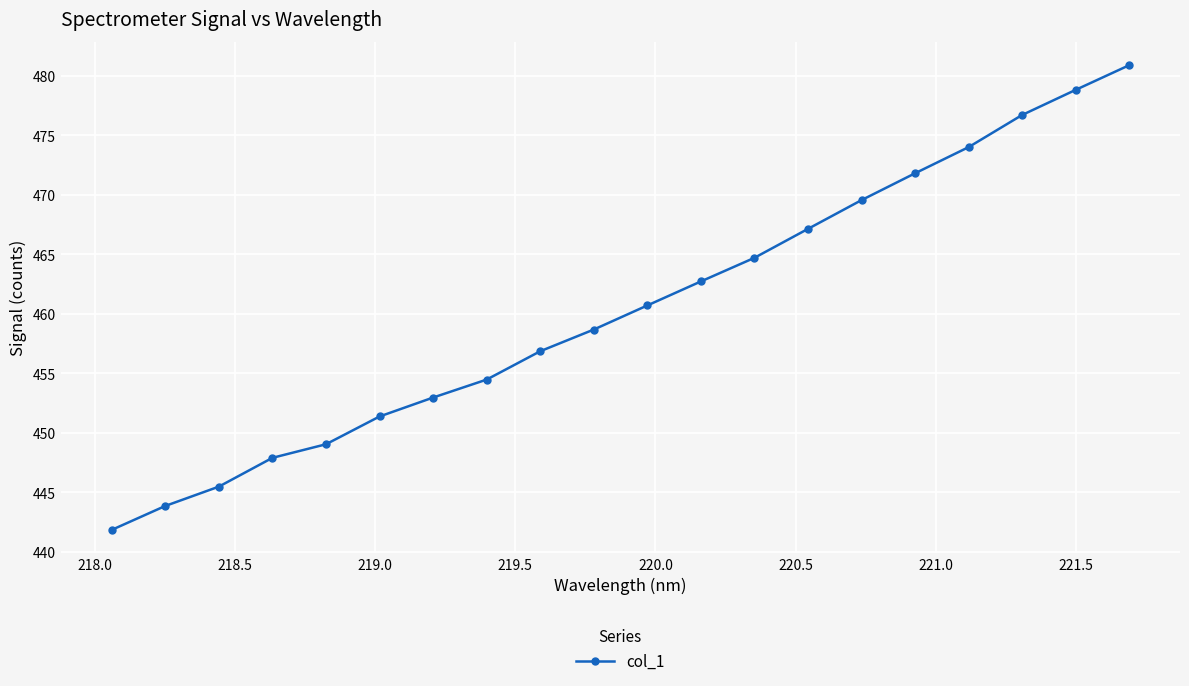

True or false: there are more than 0 points higher than both neighbors.

False